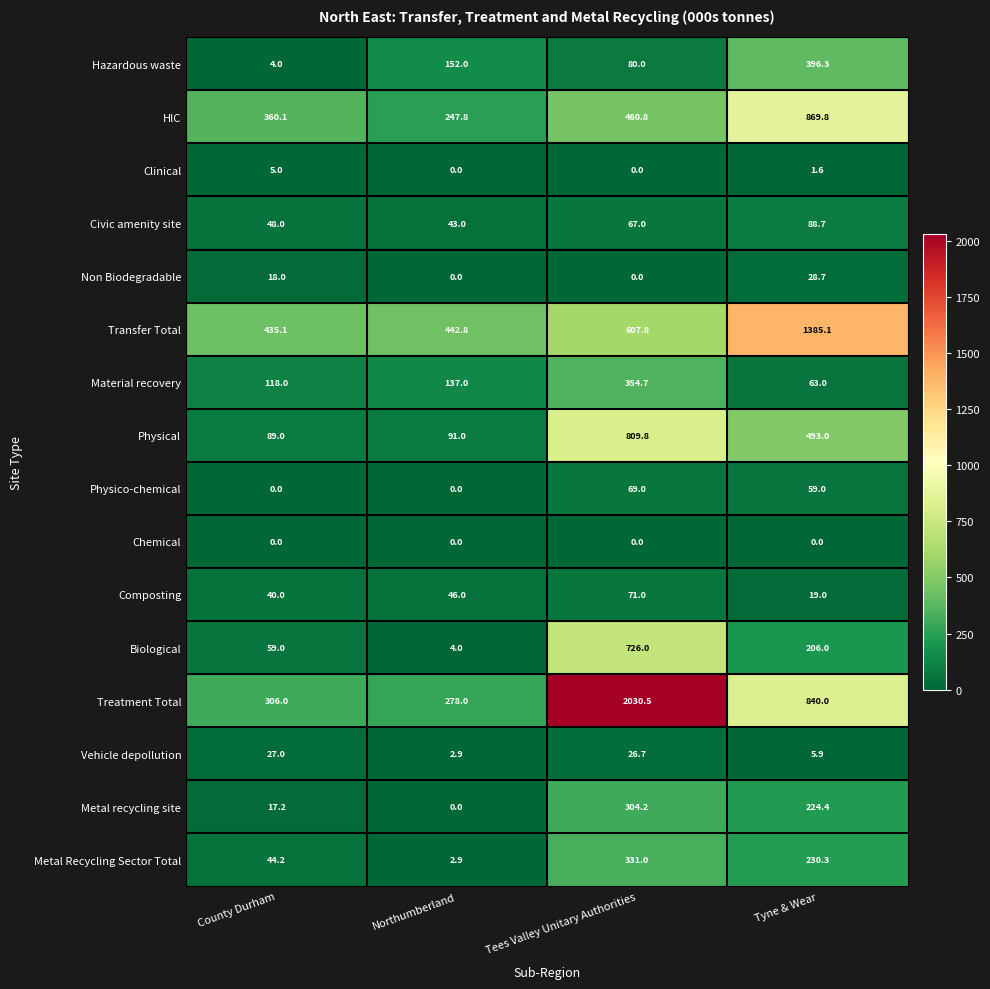

True or false: Vehicle depollution has a value of 5.9 at Tees Valley Unitary Authorities.

False